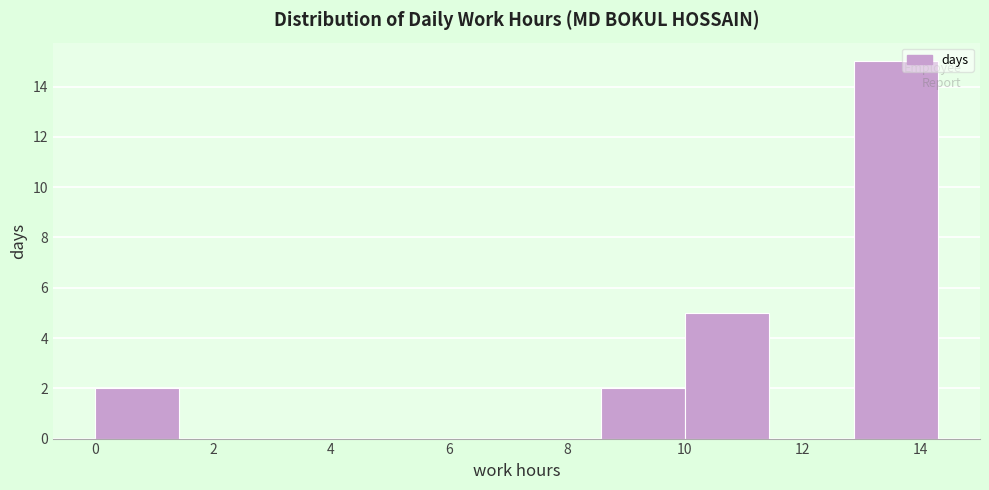

Reading left to right, list every bar in this chart as the range it spans on the x-axis followed by its height. Neither the bar edges nor the heights are printed on the chart, so give them approximately, as read against the axes.

0.0 to 1.4: 2
1.4 to 2.8: 0
2.8 to 4.2: 0
4.2 to 5.8: 0
5.8 to 7.2: 0
7.2 to 8.6: 0
8.6 to 10.0: 2
10.0 to 11.4: 5
11.4 to 12.8: 0
12.8 to 14.2: 15